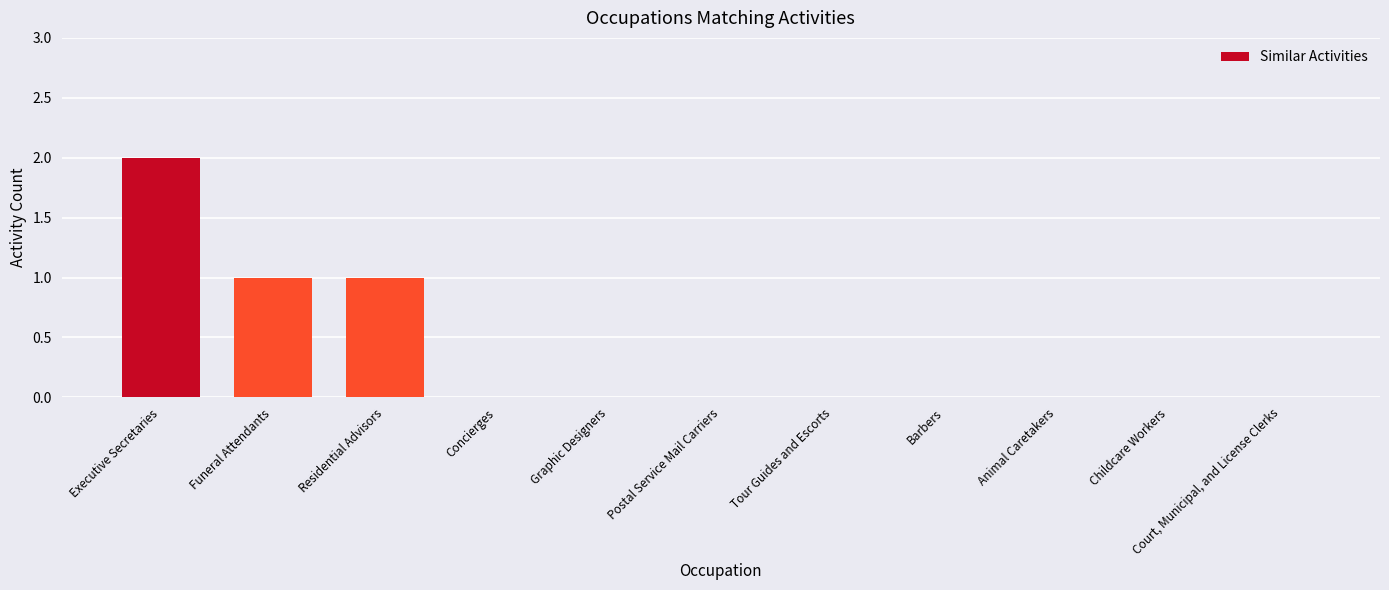

Reading left to right, list all the values displayed in this chart.

Executive Secretaries=2	Funeral Attendants=1	Residential Advisors=1	Concierges=0	Graphic Designers=0	Postal Service Mail Carriers=0	Tour Guides and Escorts=0	Barbers=0	Animal Caretakers=0	Childcare Workers=0	Court, Municipal, and License Clerks=0